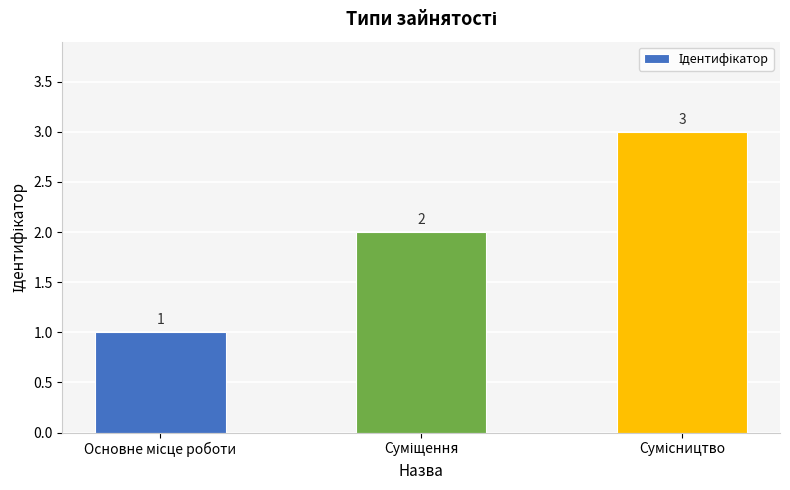

How many values are between 1 and 3?

3